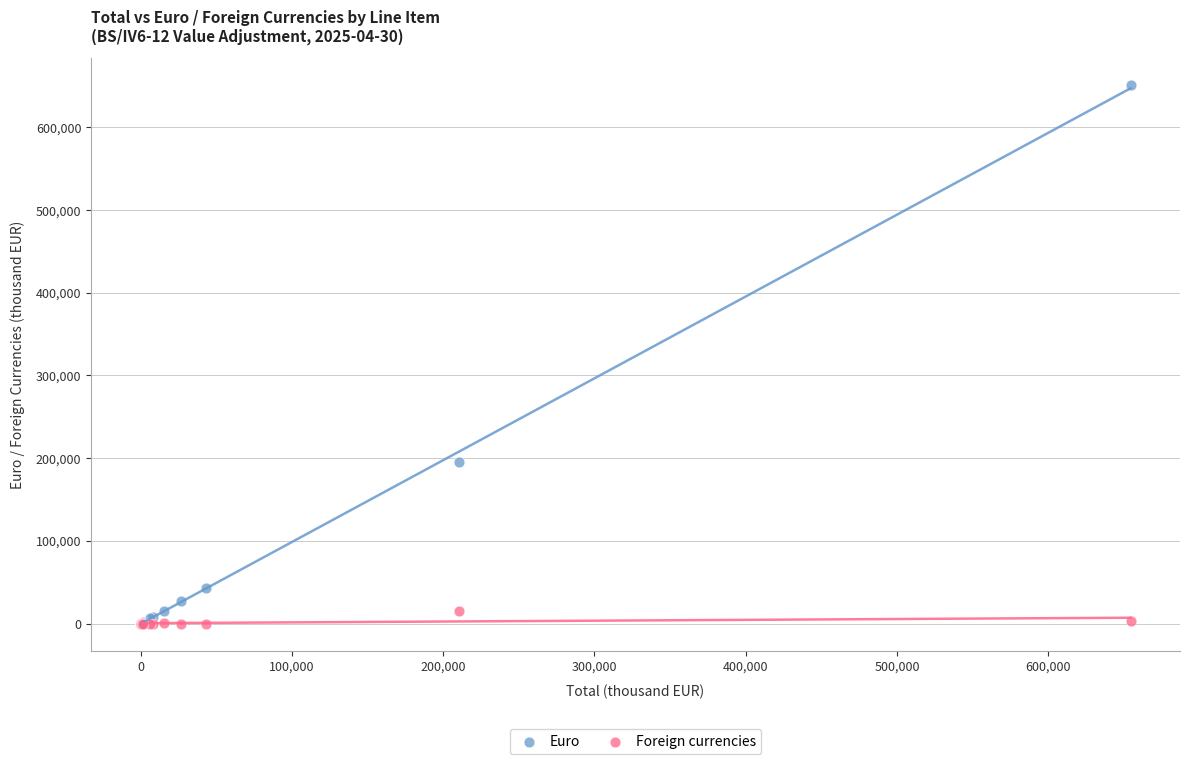

What are all the series names shown in the legend?

Euro, Foreign currencies